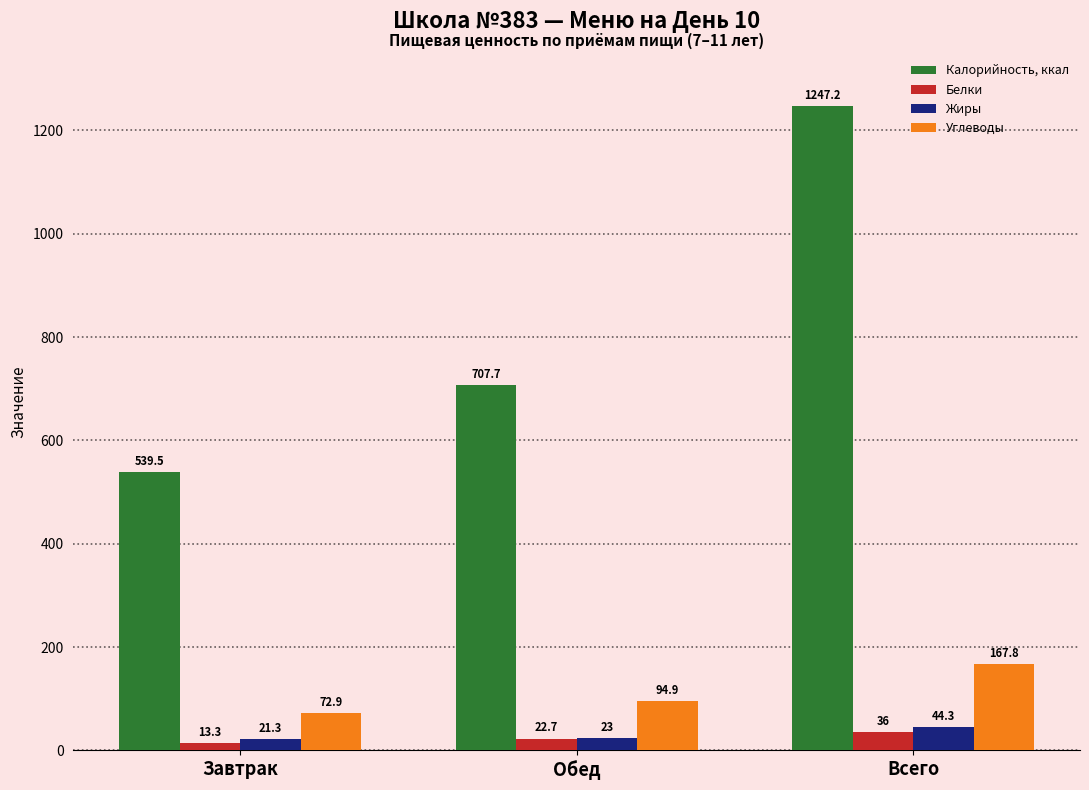

What is the spread (max minus min) of values at Обед?

685.0